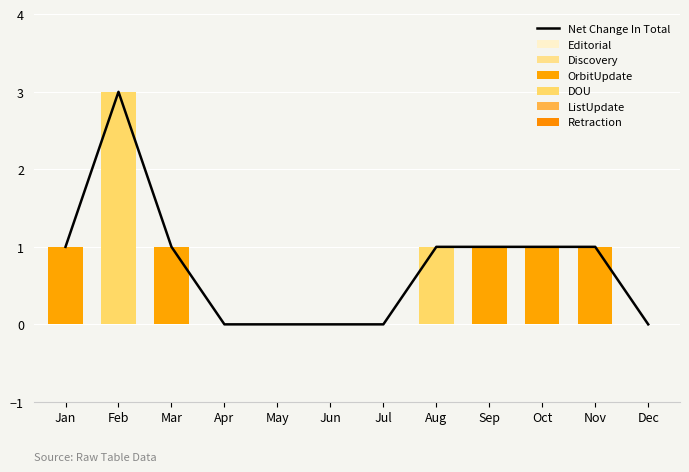

Reading left to right, extract all data points from this chart.

DOU: 0	3	0	0	0	0	0	1	0	0	0	0
OrbitUpdate: 1	0	1	0	0	0	0	0	1	1	1	0
Editorial: 0	0	0	0	0	0	0	0	0	0	0	0
Discovery: 0	0	0	0	0	0	0	0	0	0	0	0
ListUpdate: 0	0	0	0	0	0	0	0	0	0	0	0
Retraction: 0	0	0	0	0	0	0	0	0	0	0	0